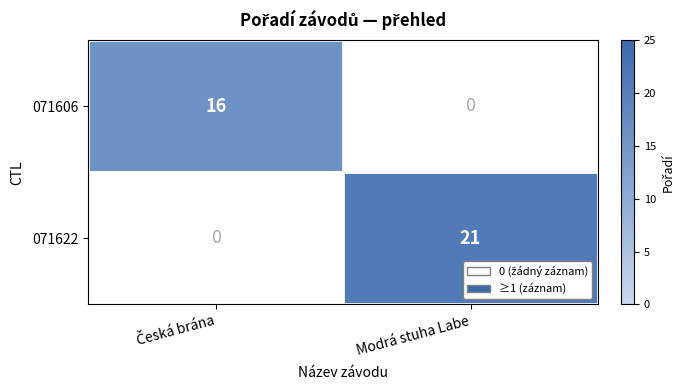

The 071622 series shows 21 at Modrá stuha Labe. True or false?

True